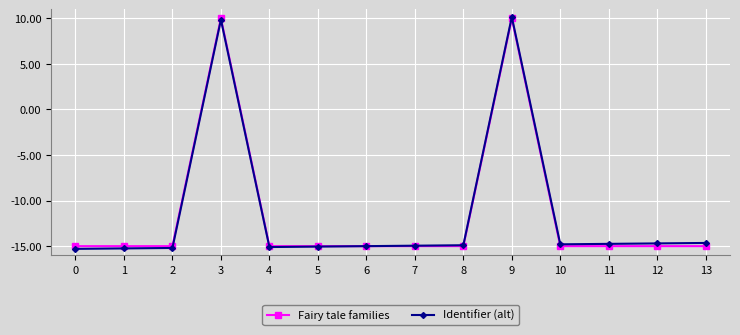

What is the minimum value for Fairy tale families?

-15.0